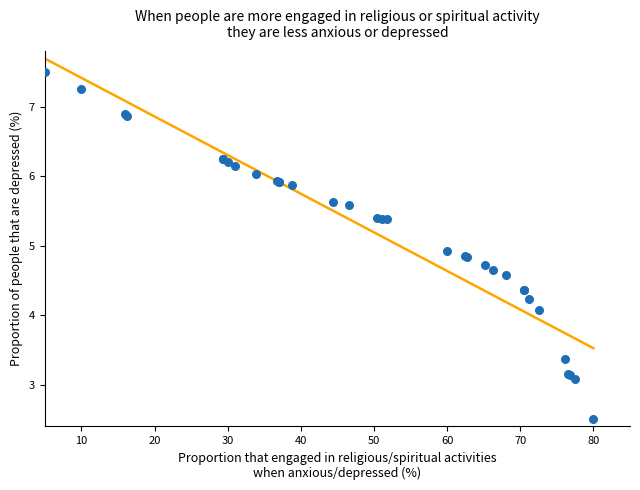

What Y value in the scatter plot is closest to 5?

4.9